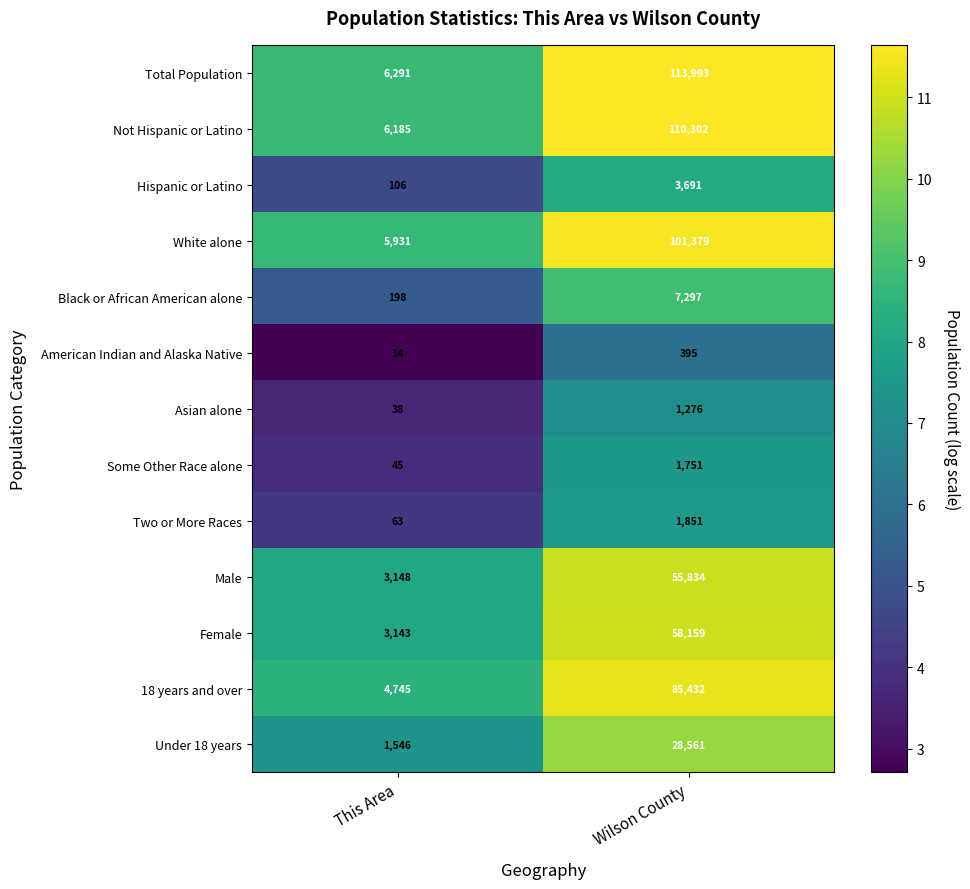

True or false: Two or More Races has a value of 28 at This Area.

False